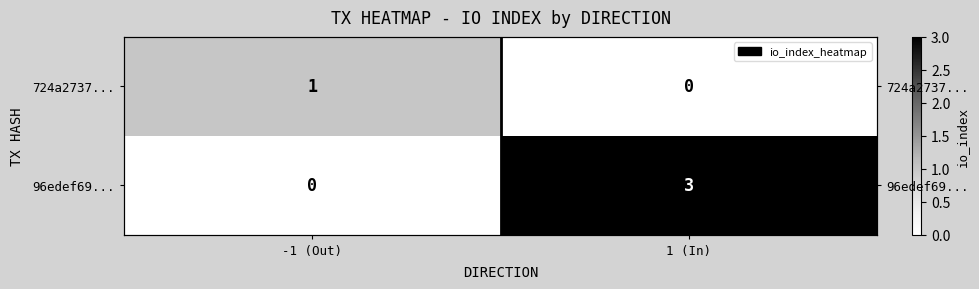

What is the difference between the highest and lowest values at 1 (In)?

3